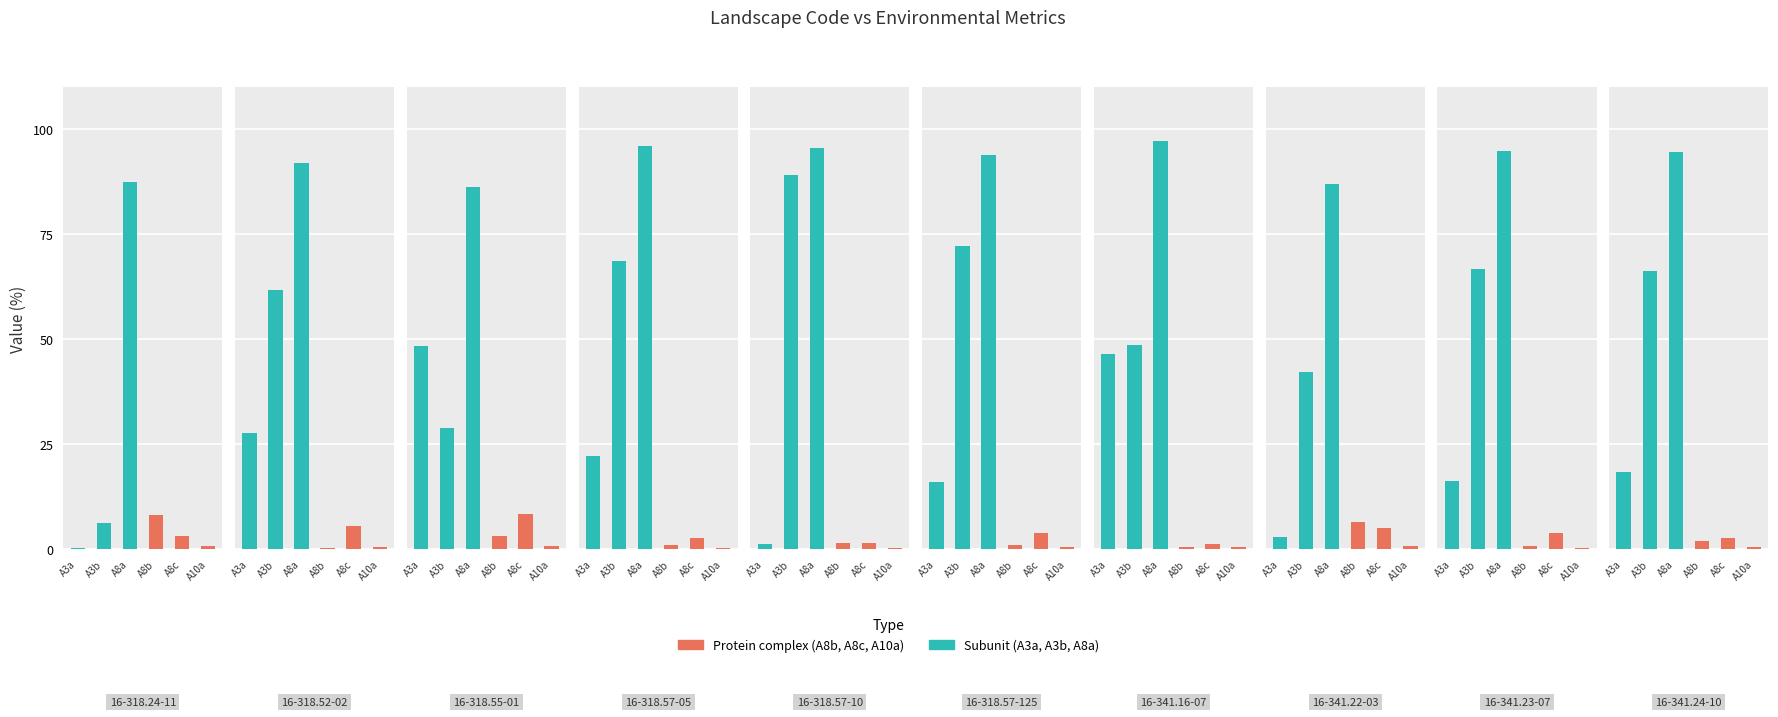

At which category is the sum across all series the highest?

16-341.16-07